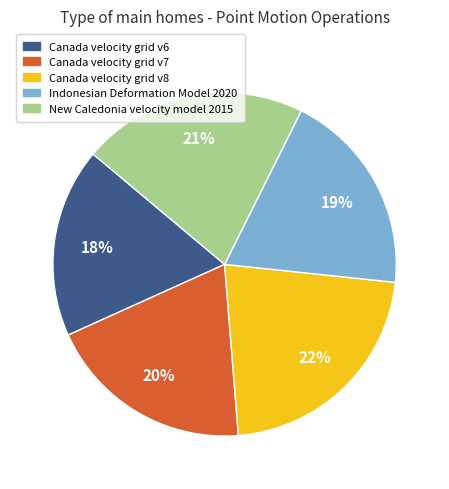

To the nearest percent, what percentage of the pie is Indonesian Deformation Model 2020?

19%